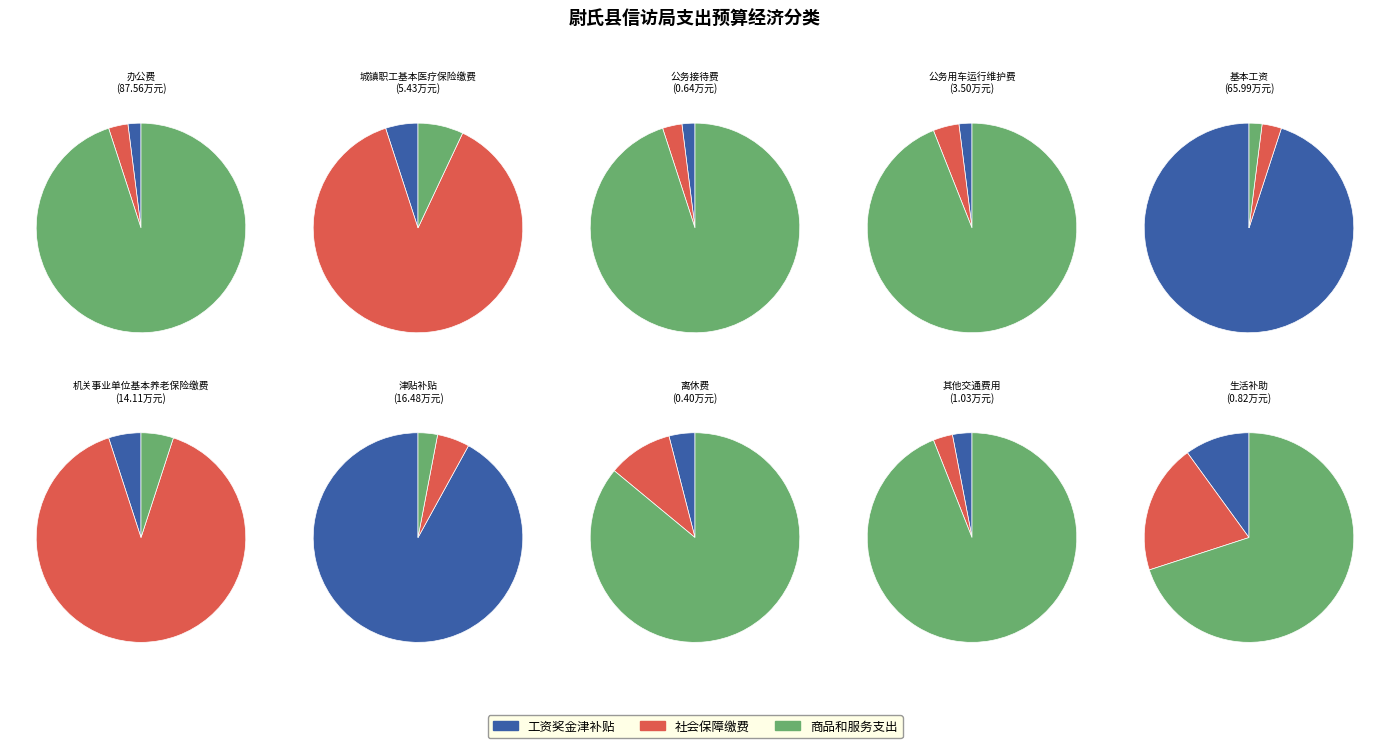

How many segments does this pie chart have?

10